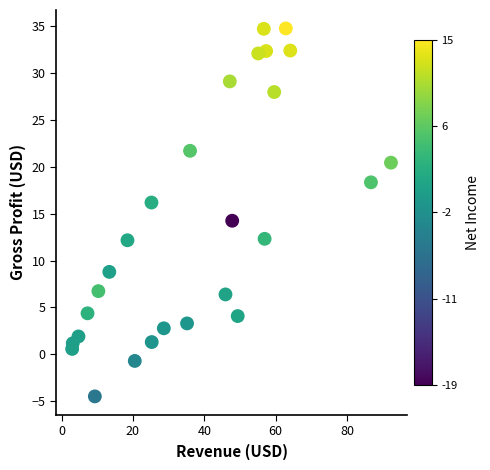

What is the range of Y values (max minus min)?

39.3